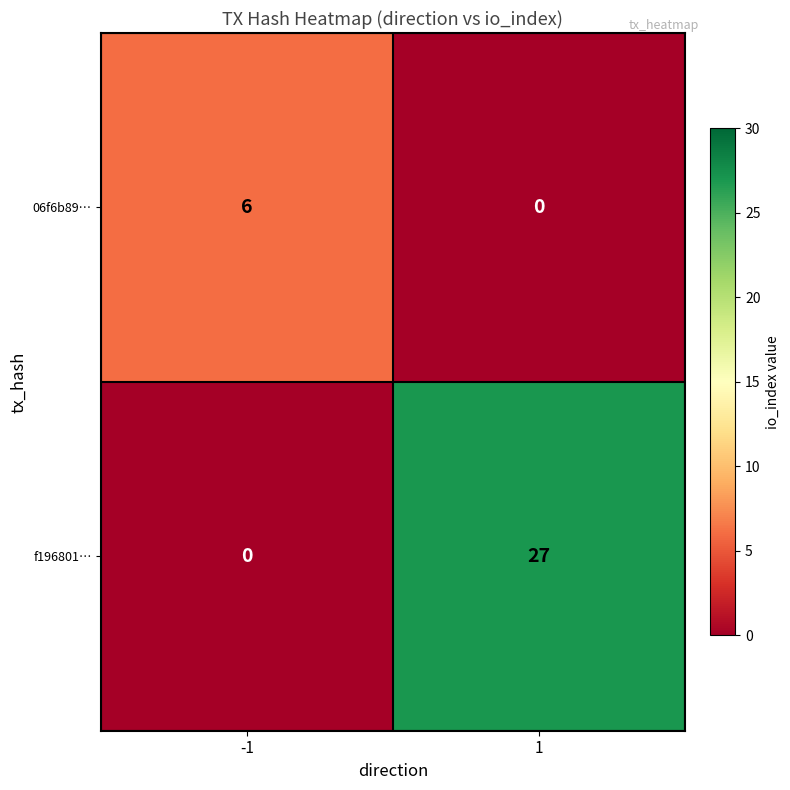

At -1, list the series in order from largest to smallest.

06f6b89…, f196801…